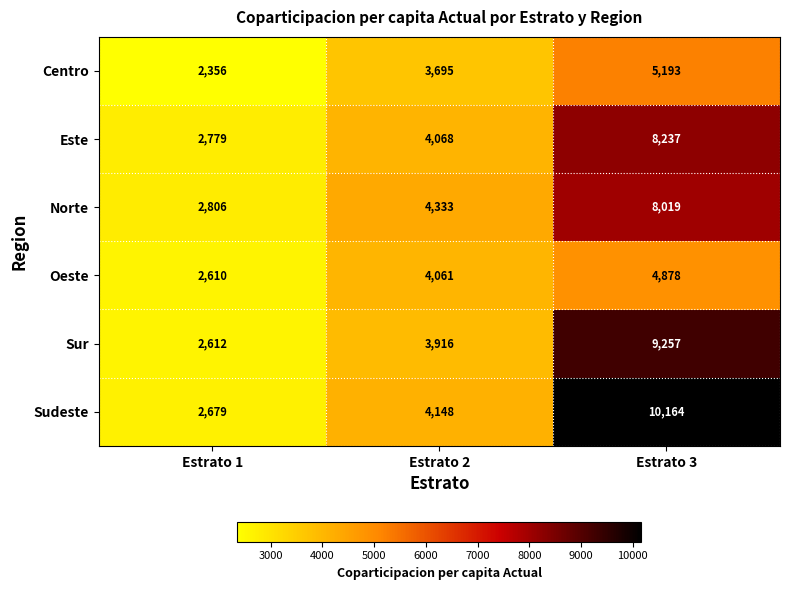

What is the difference between the maximum and minimum values in the Sur series?

6645